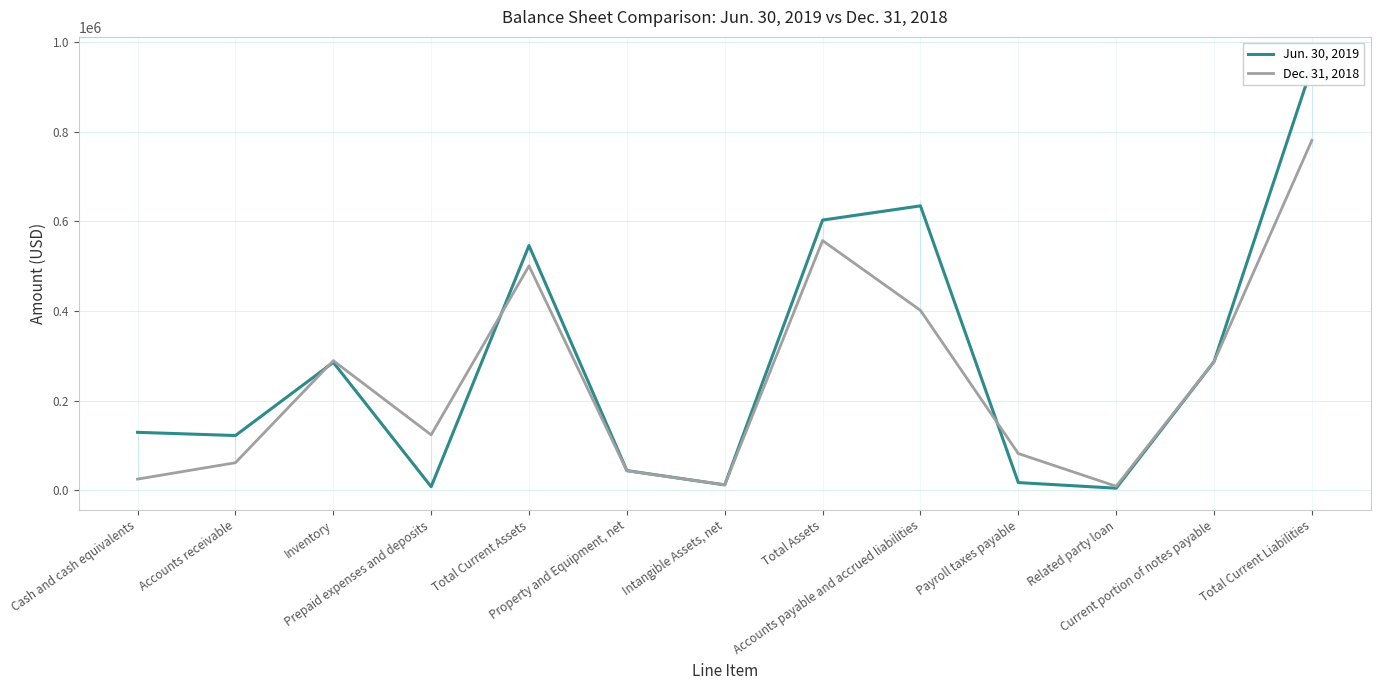

Where do Dec. 31, 2018 and Jun. 30, 2019 first cross each other?

Accounts receivable and Inventory